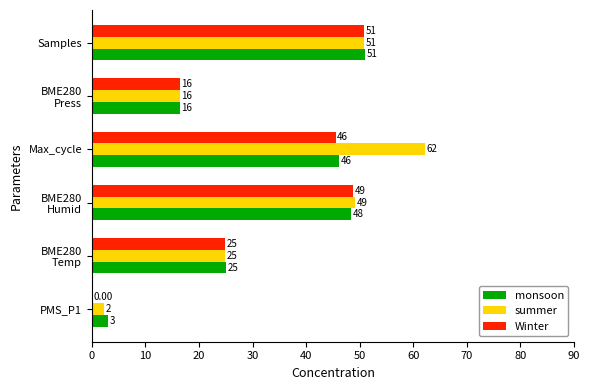

At which category is the sum across all series the highest?

Max_cycle